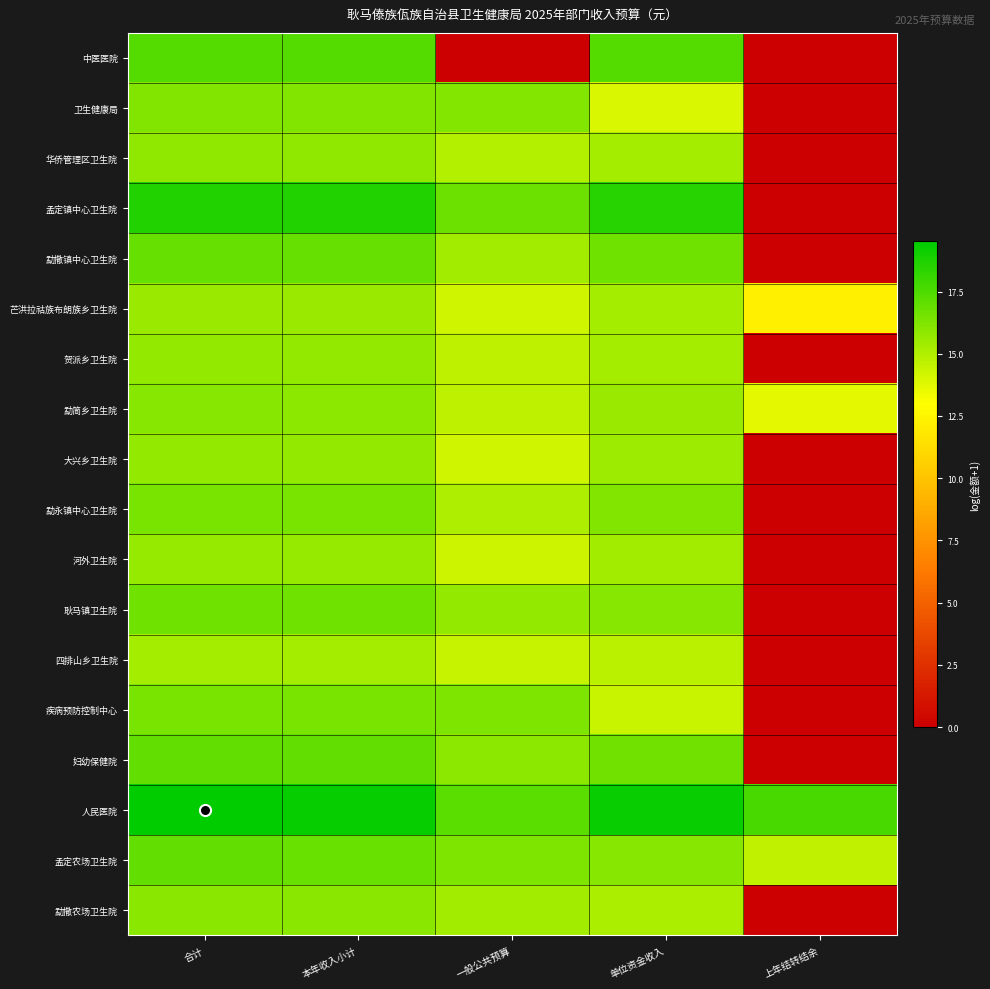

Which has a higher value, 本年收入小计 or 上年结转结余?

本年收入小计